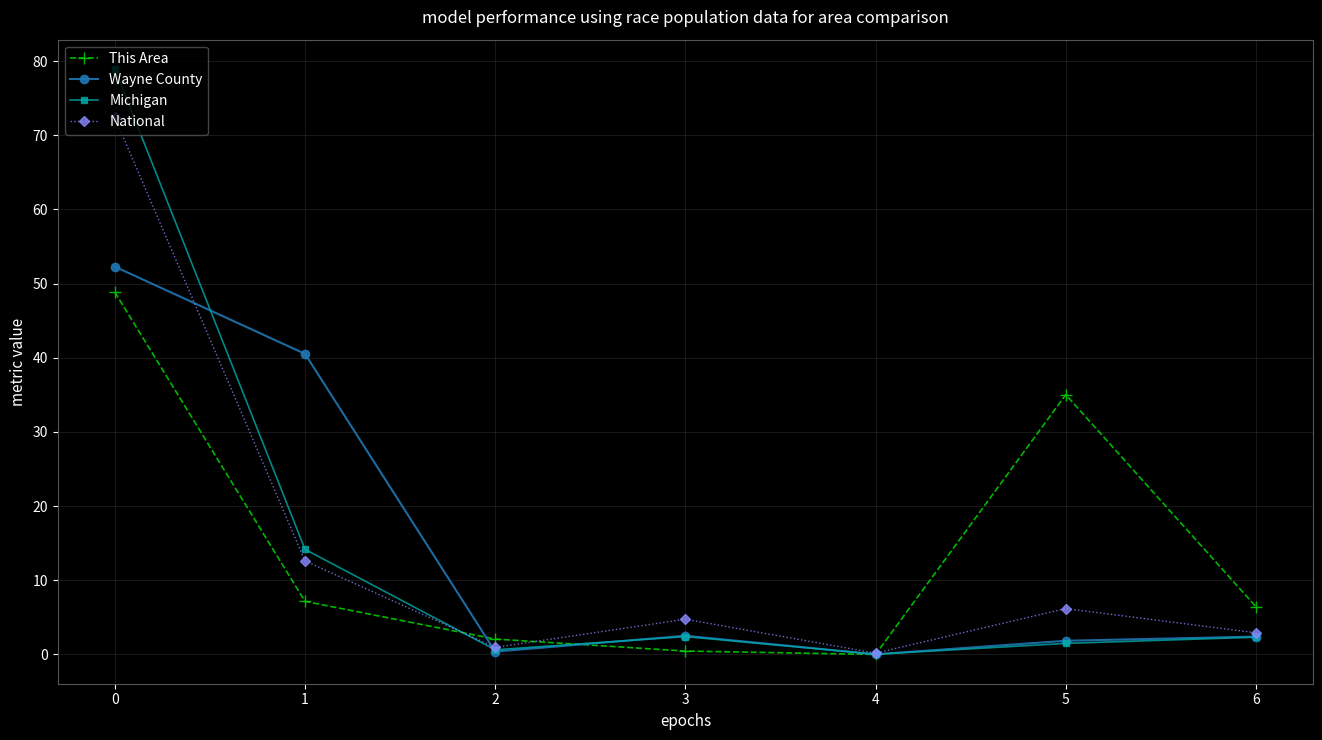

What is the sum of the National values at 3 and 5?

10.9